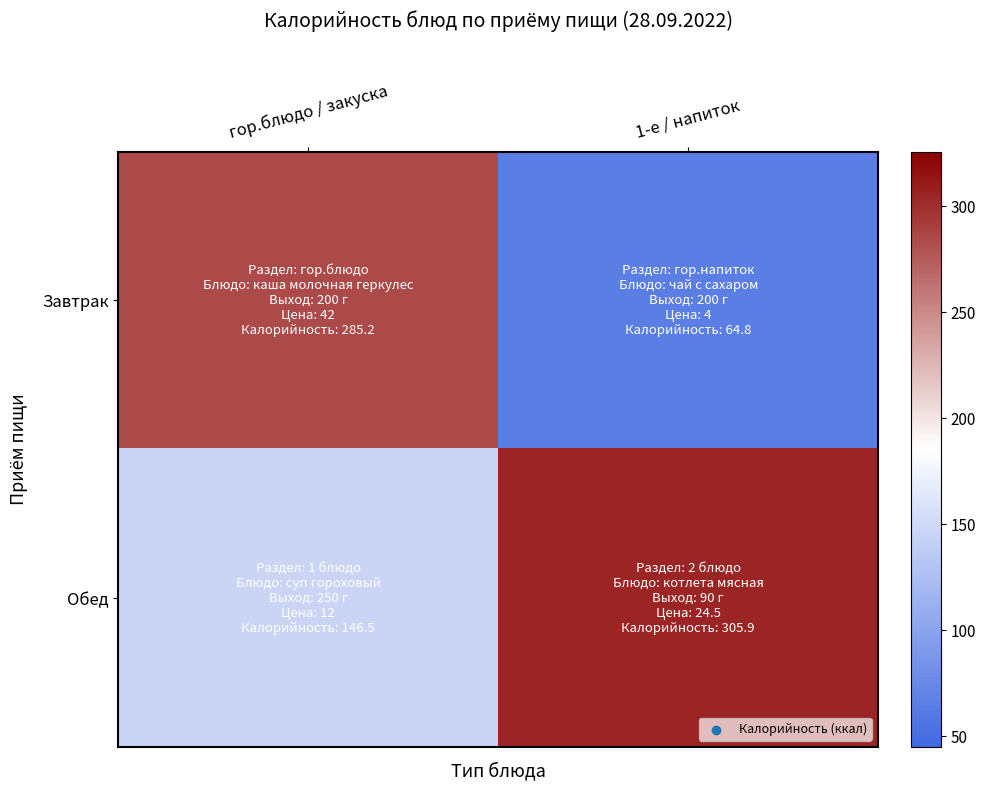

Which series has the largest range (max minus min)?

Завтрак